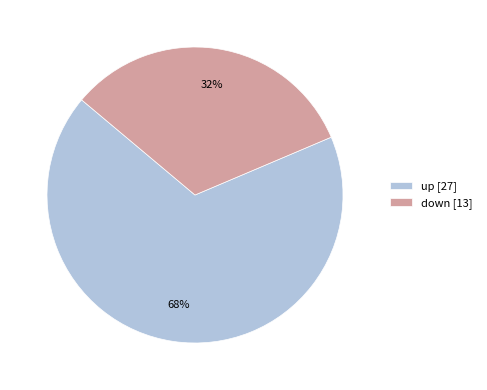

Which slice is the largest?

up